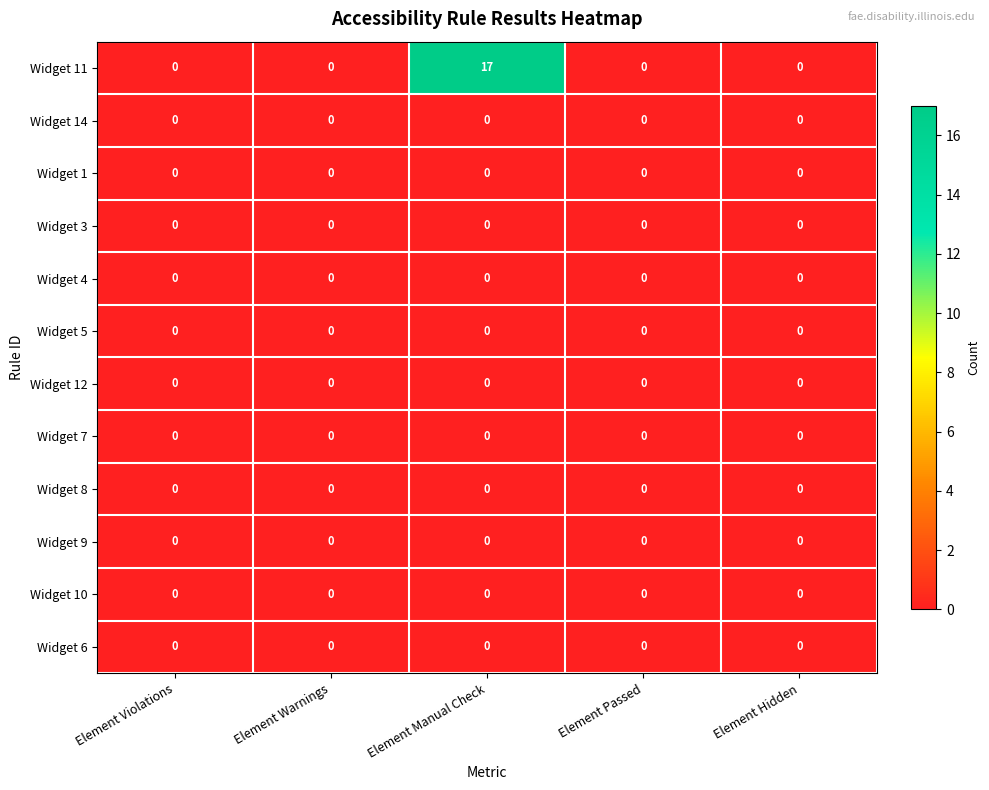

Is it true that Widget 11 equals 7 at Element Warnings?

False